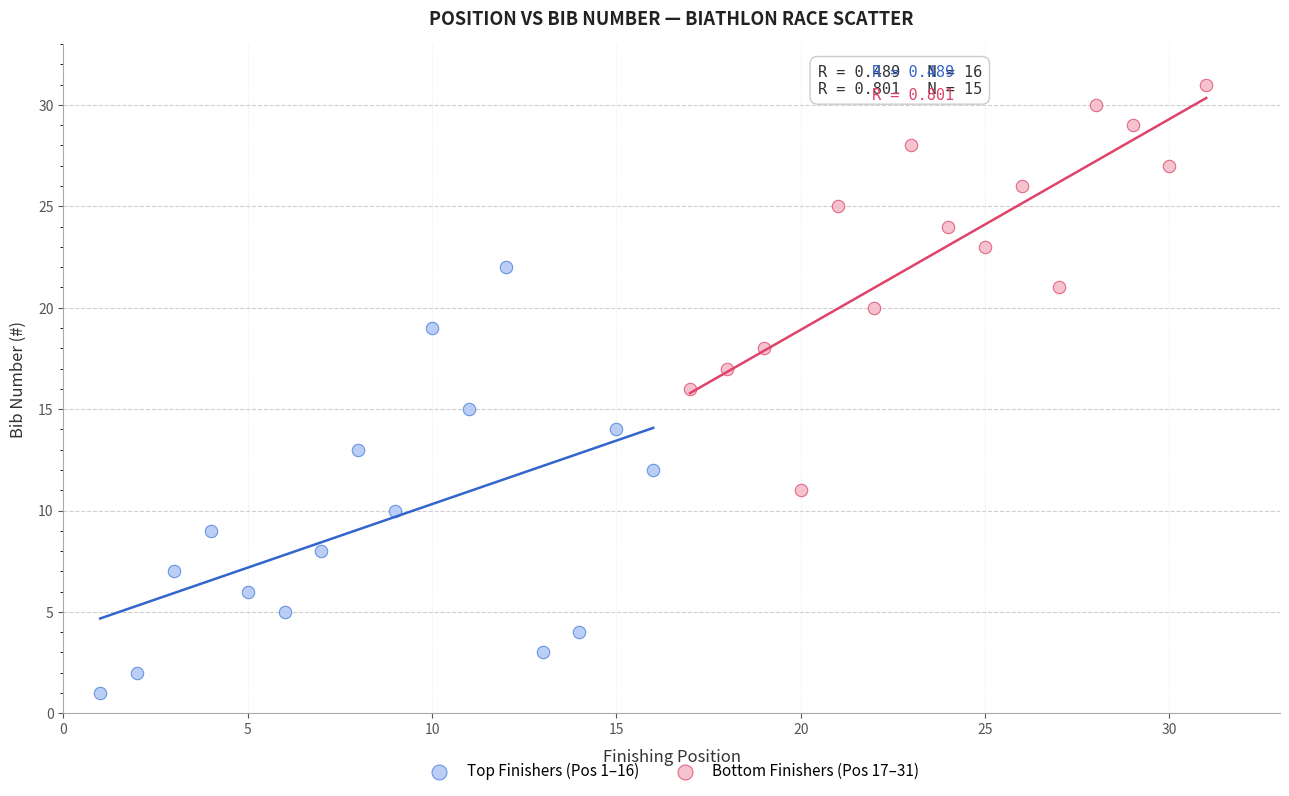

Which series contains the highest Y value?

Bottom Finishers (Pos 17–31)